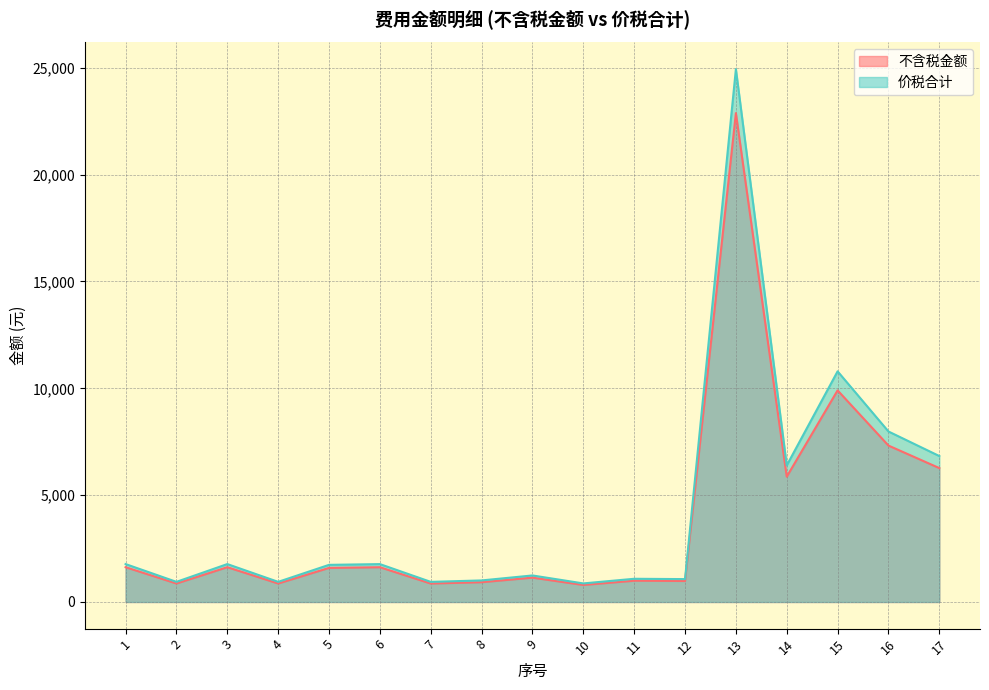

What is the greatest value displayed?

24936.0